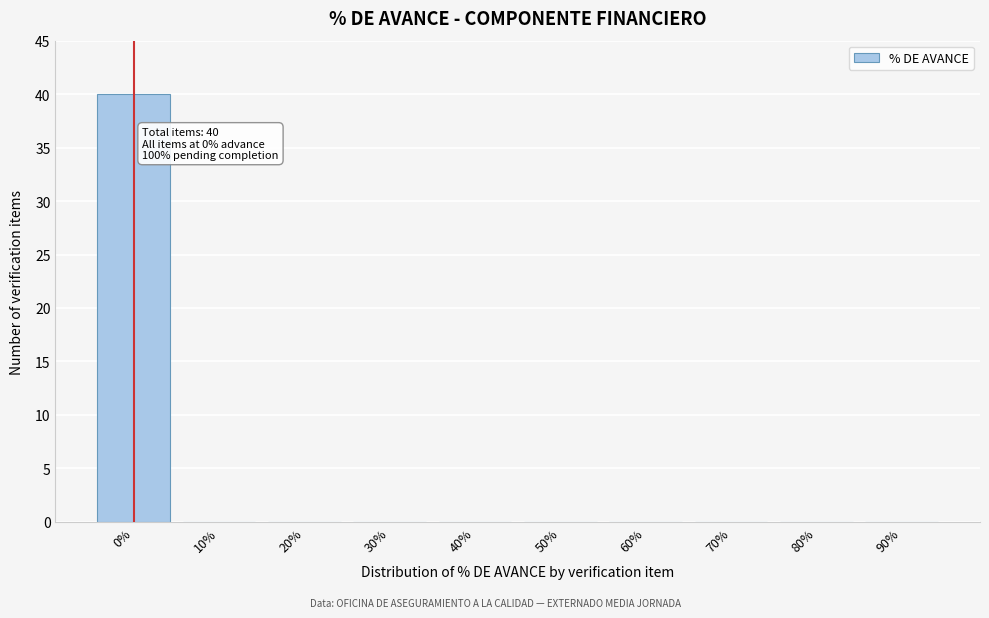

Reading left to right, list all the values displayed in this chart.

0%=40	10%=0	20%=0	30%=0	40%=0	50%=0	60%=0	70%=0	80%=0	90%=0